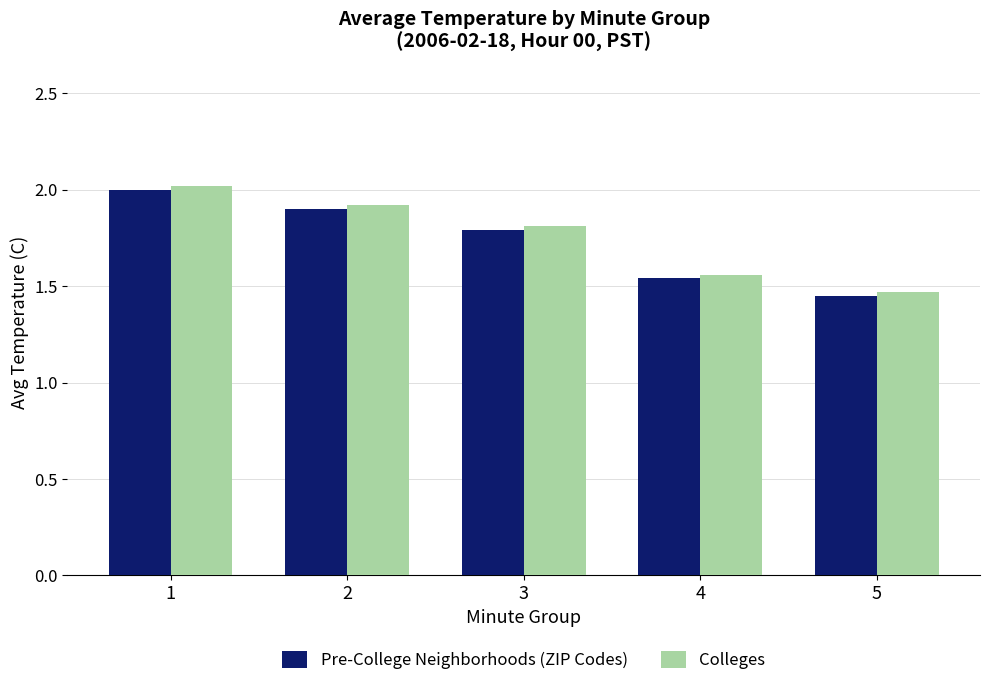

At how many categories does at least one series exceed 1?

5